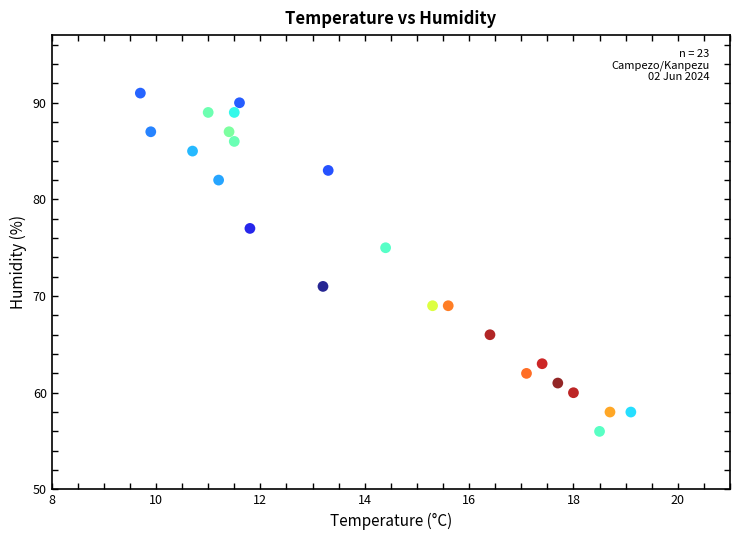

What is the range of Y values (max minus min)?

35